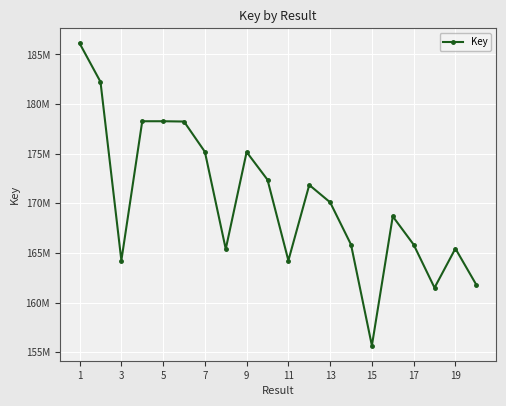

How many data points does each series have?

20